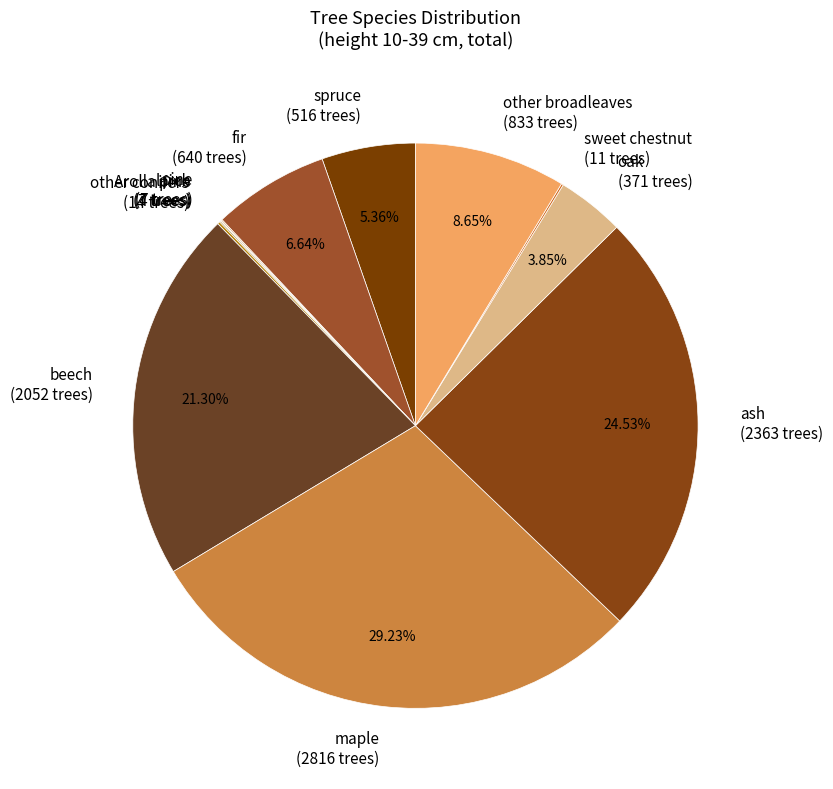

Is the sum of maple (2816 trees) and spruce (516 trees) greater than half?

No